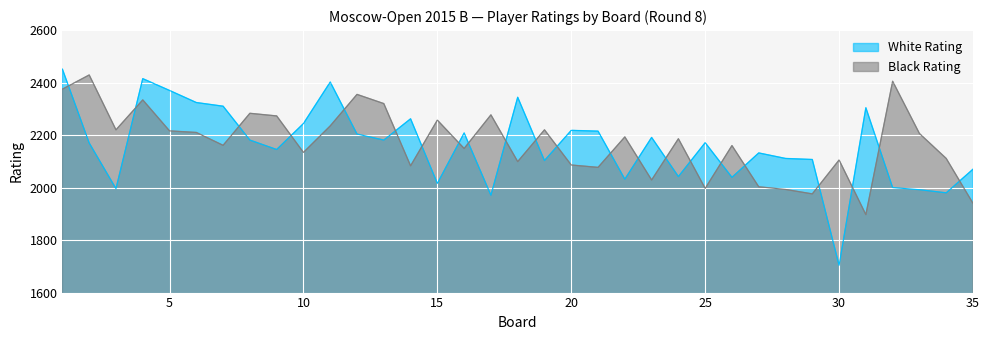

In White Rating, how many points are lower than both neighbors (excluding endpoints)?

11